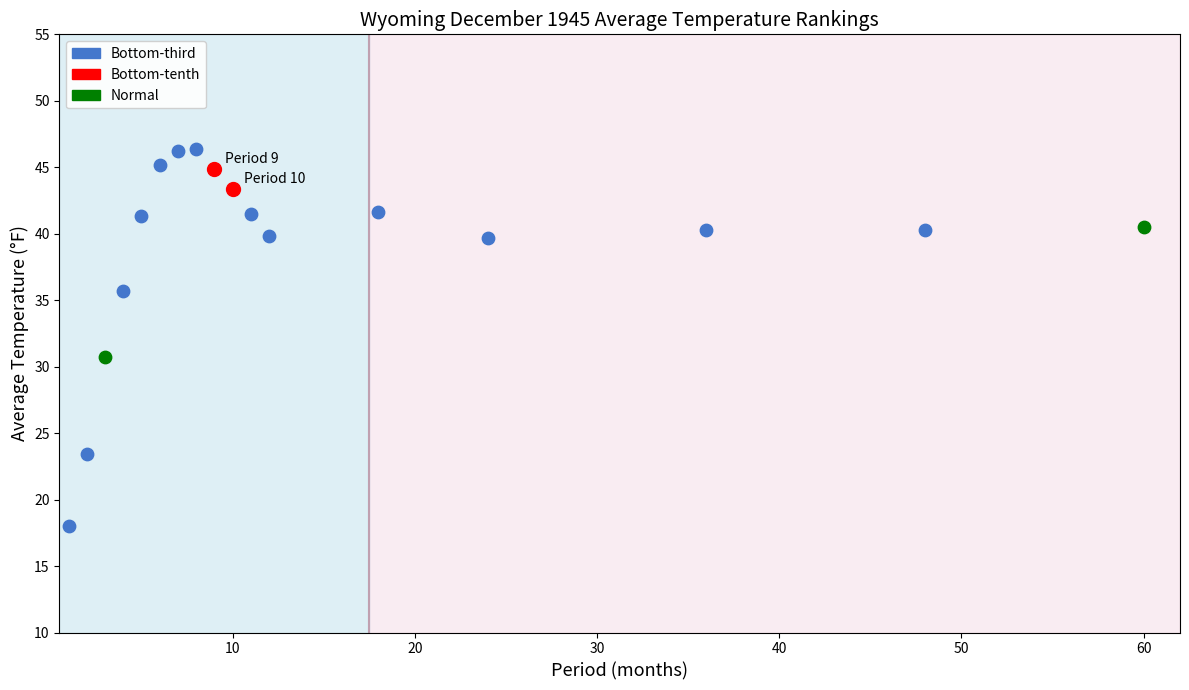

Which series has the largest Y range (max minus min)?

Bottom-third